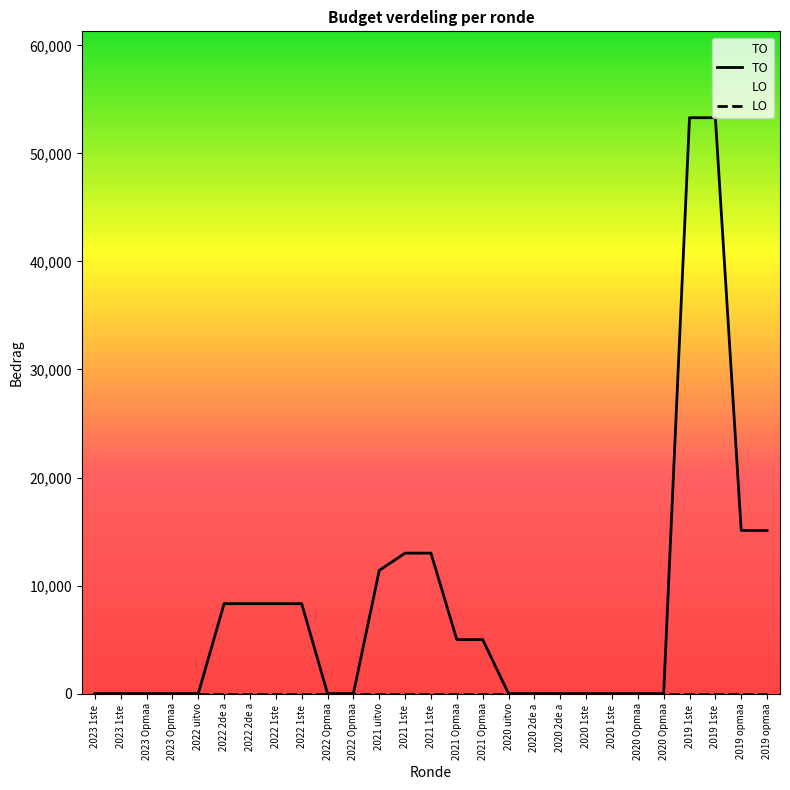

At how many categories does at least one series exceed 36773?

2